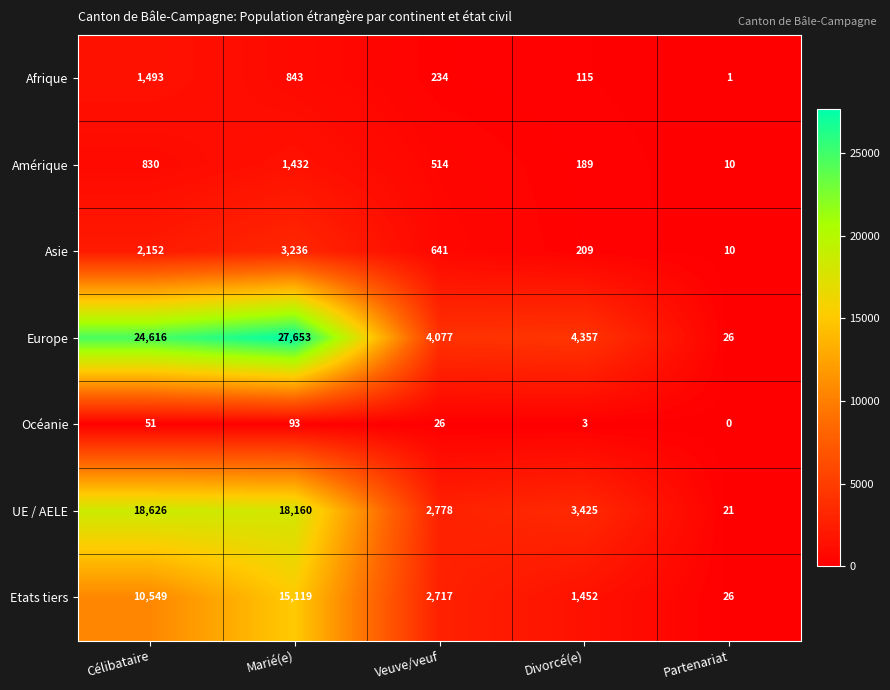

True or false: Afrique has a value of 234 at Veuve/veuf.

True